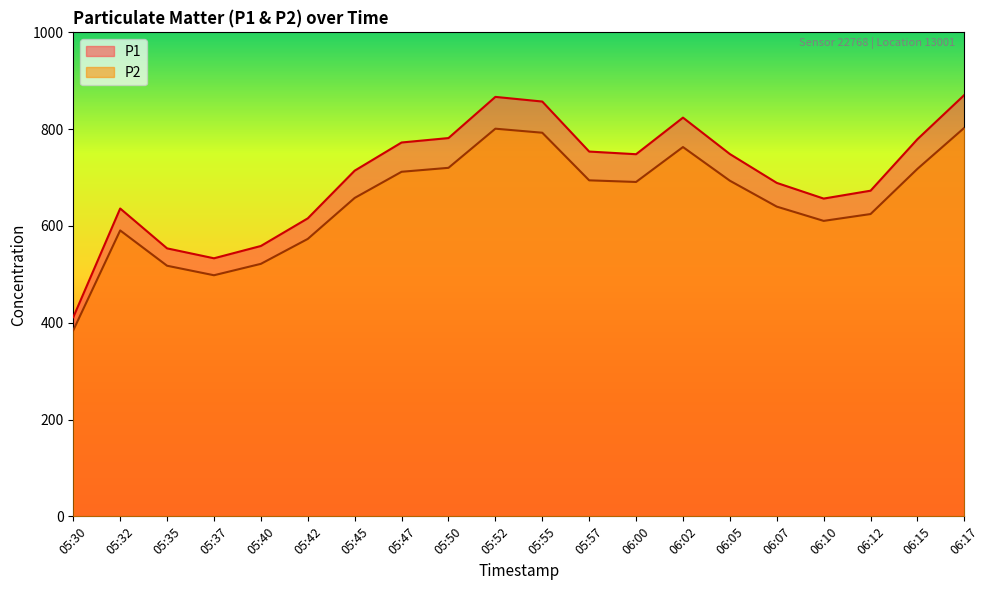

How many data points in P2 are above 690?

10